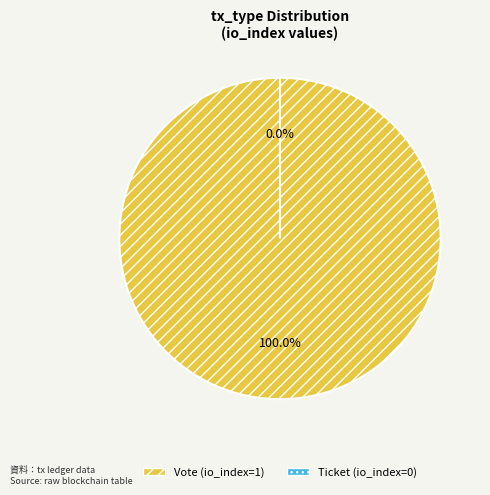

To the nearest percent, what is the difference between the largest and smallest slice percentages?

100%